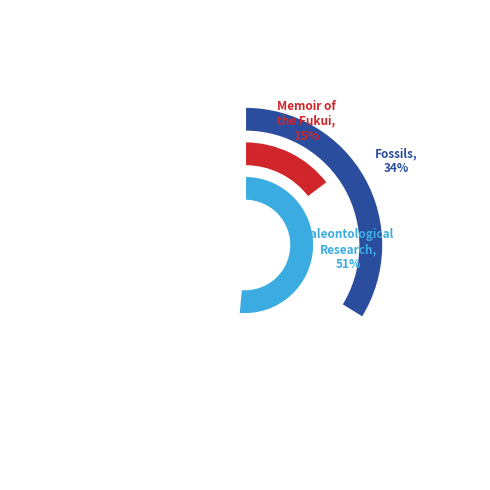

Is there a majority slice in this chart?

Yes